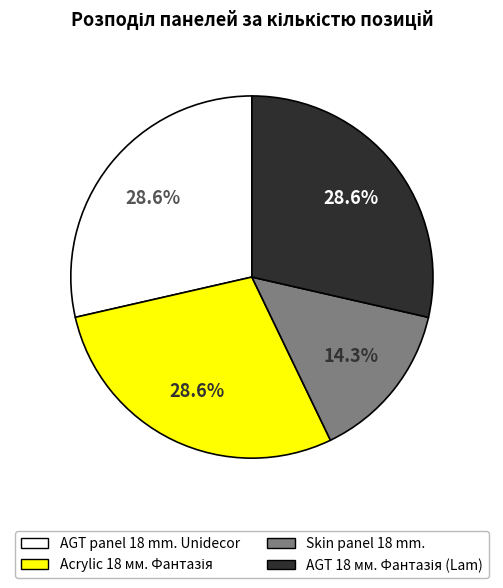

Which slice is the smallest?

Skin panel 18 mm.